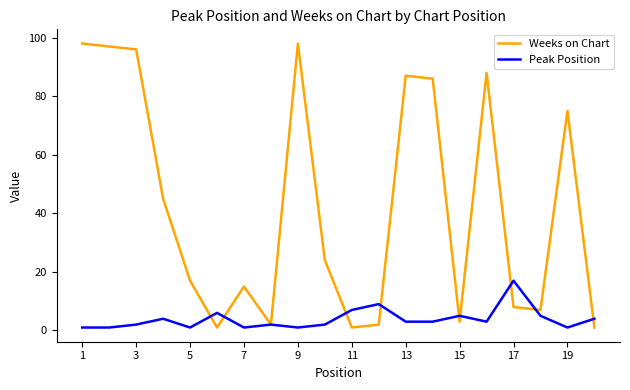

List the series in order of their peak value, lowest first.

Peak Position, Weeks on Chart